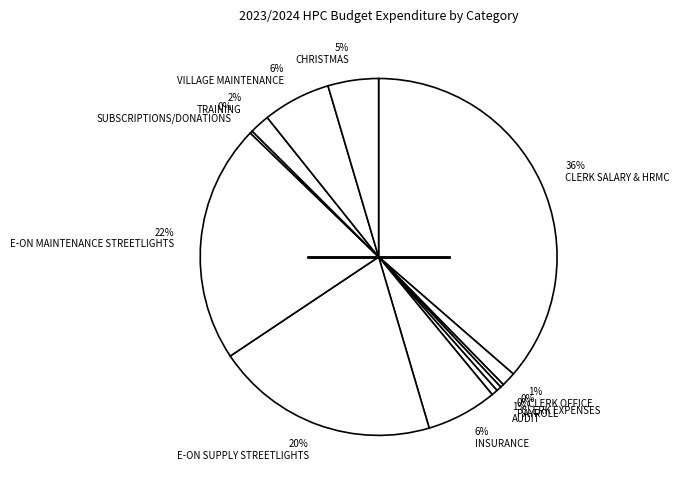

Is the sum of 20% E-ON SUPPLY STREETLIGHTS and 6% INSURANCE greater than half?

No